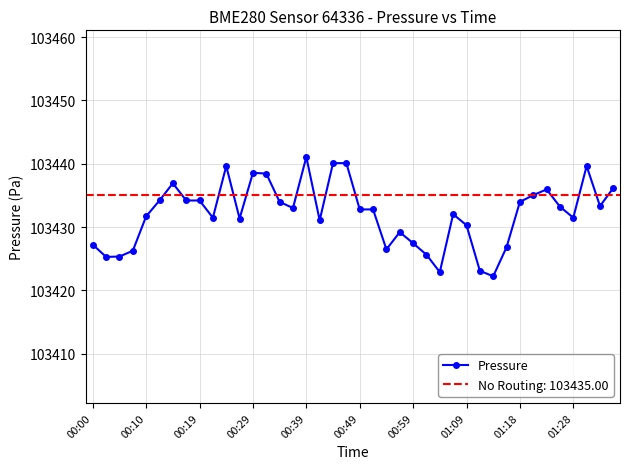

Is it true that the value at 00:00 is 103427.2?

True